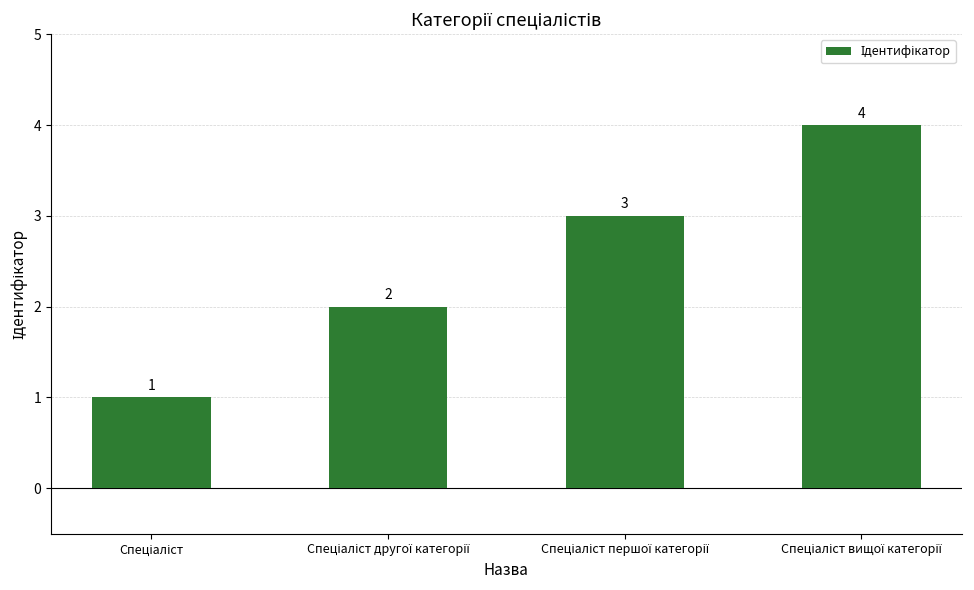

Reading left to right, what are all the values shown in this chart?

1	2	3	4